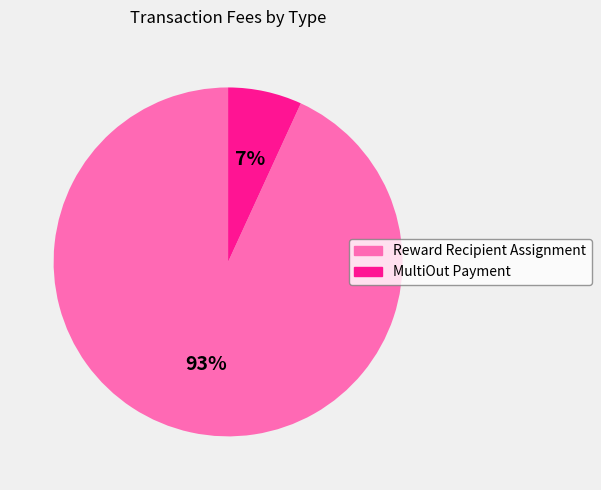

Count the number of slices in the pie.

2